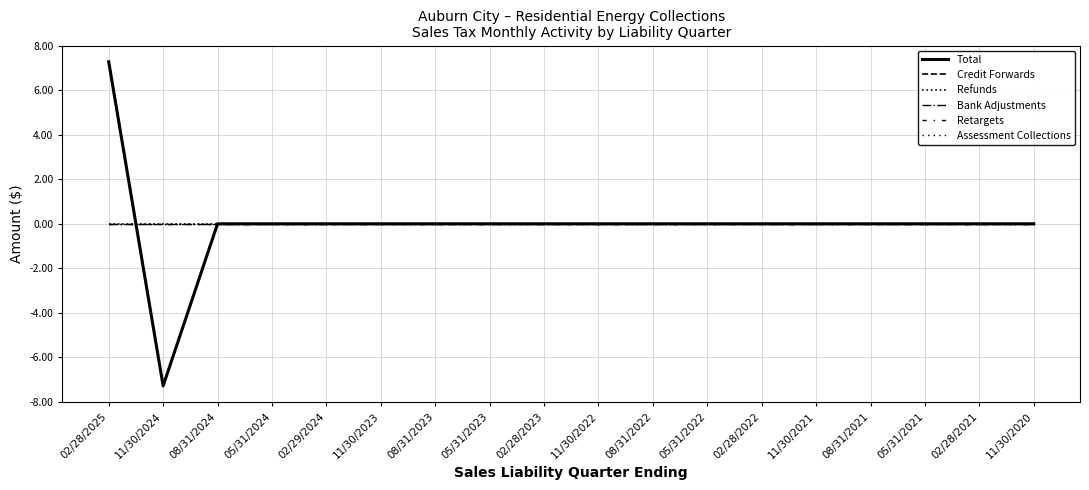

Does the chart display data point markers on the line(s)?

No